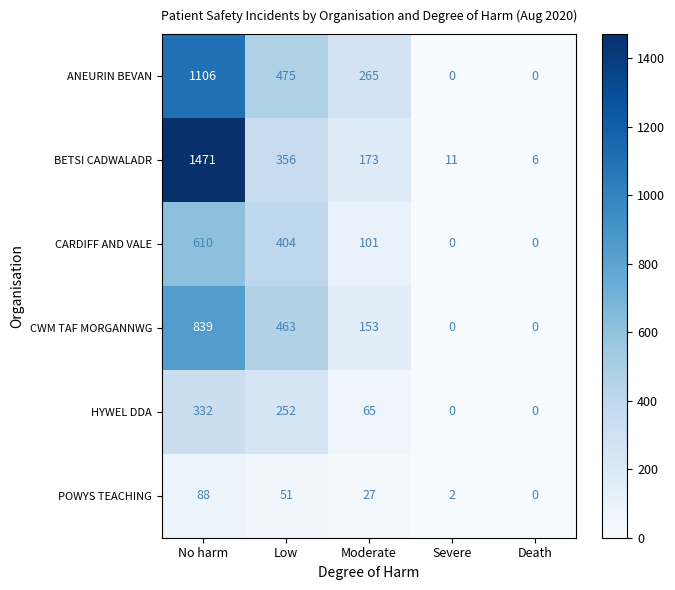

What is the maximum value for BETSI CADWALADR?

1471